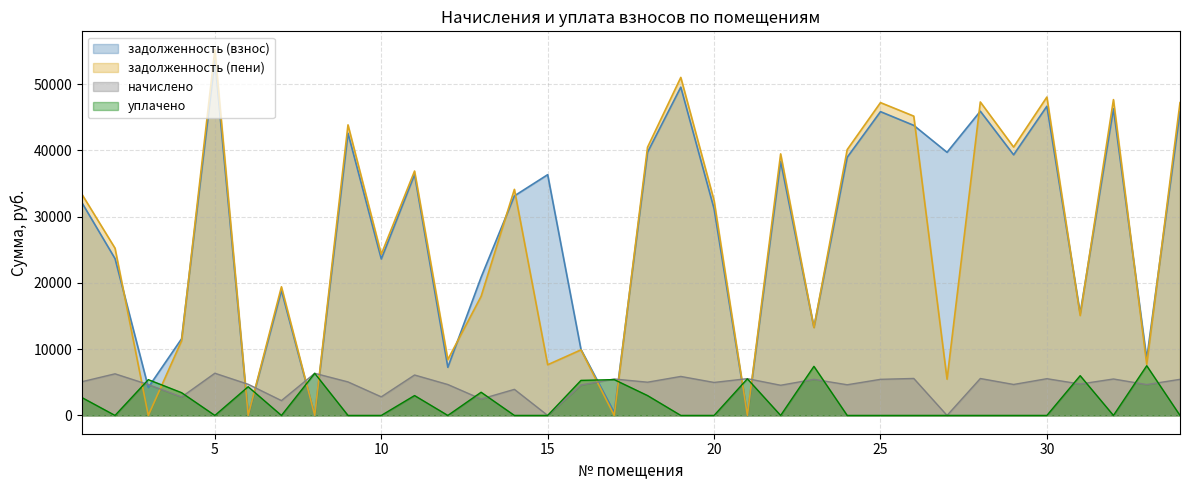

How many values in the задолженность (взнос) series are below 33124?

17